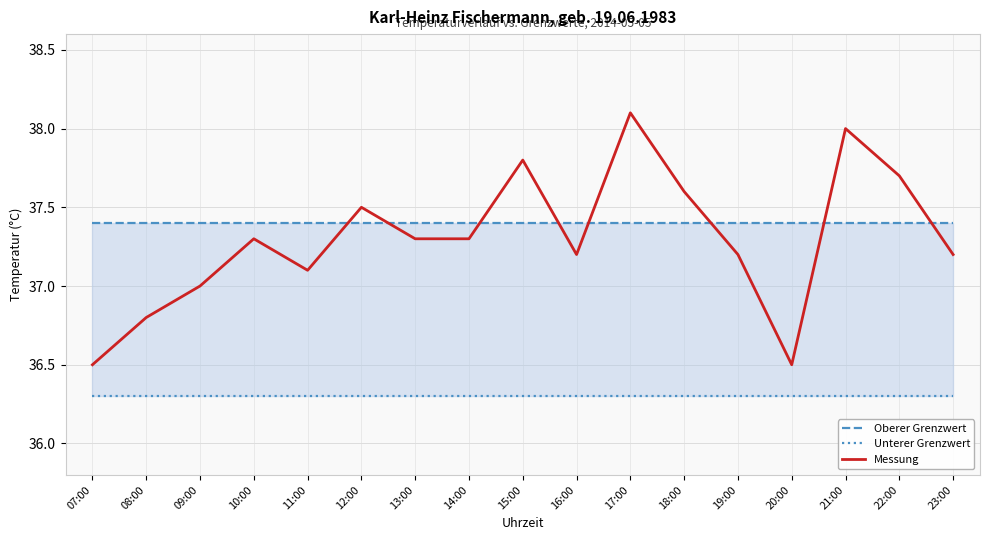

How many categories are shown in the chart?

17